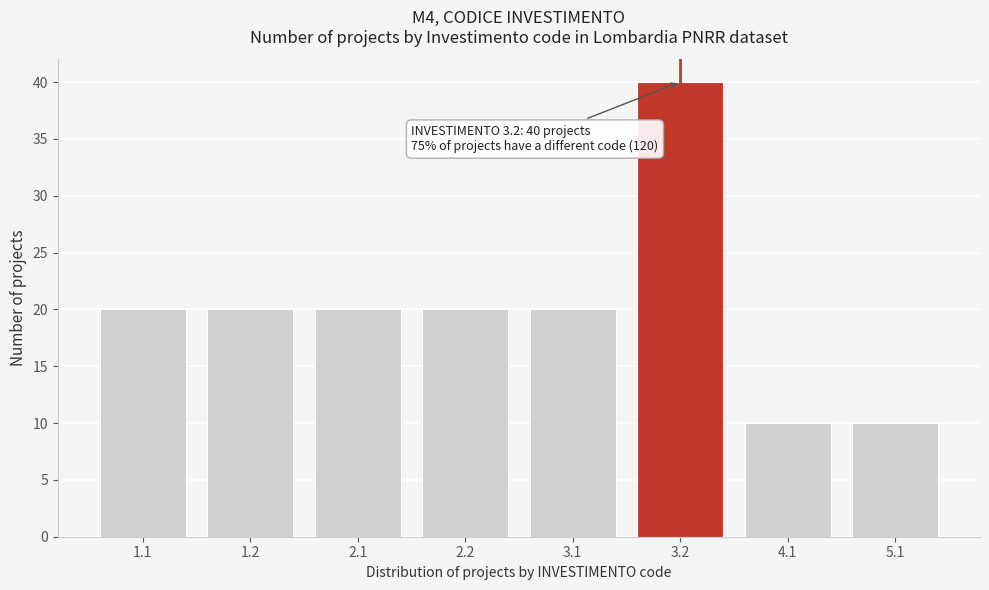

Reading left to right, extract all data points from this chart.

20	20	20	20	20	40	10	10